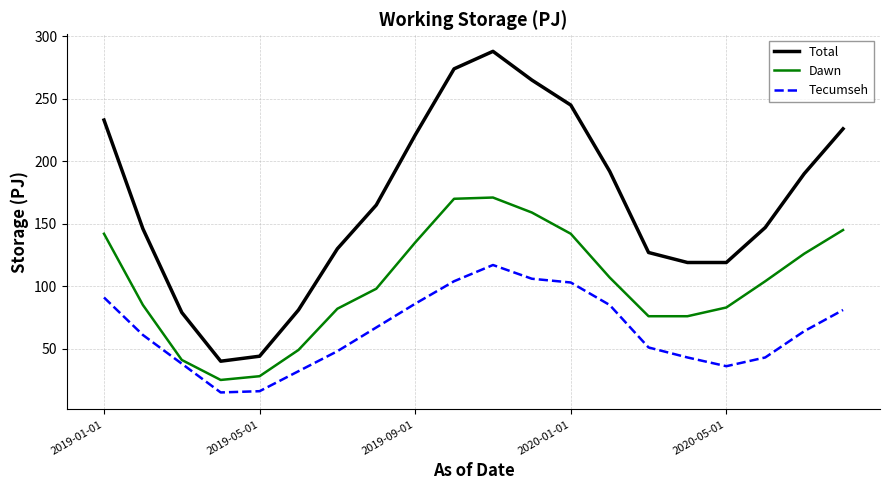

In Tecumseh, how many points are lower than both neighbors (excluding endpoints)?

2